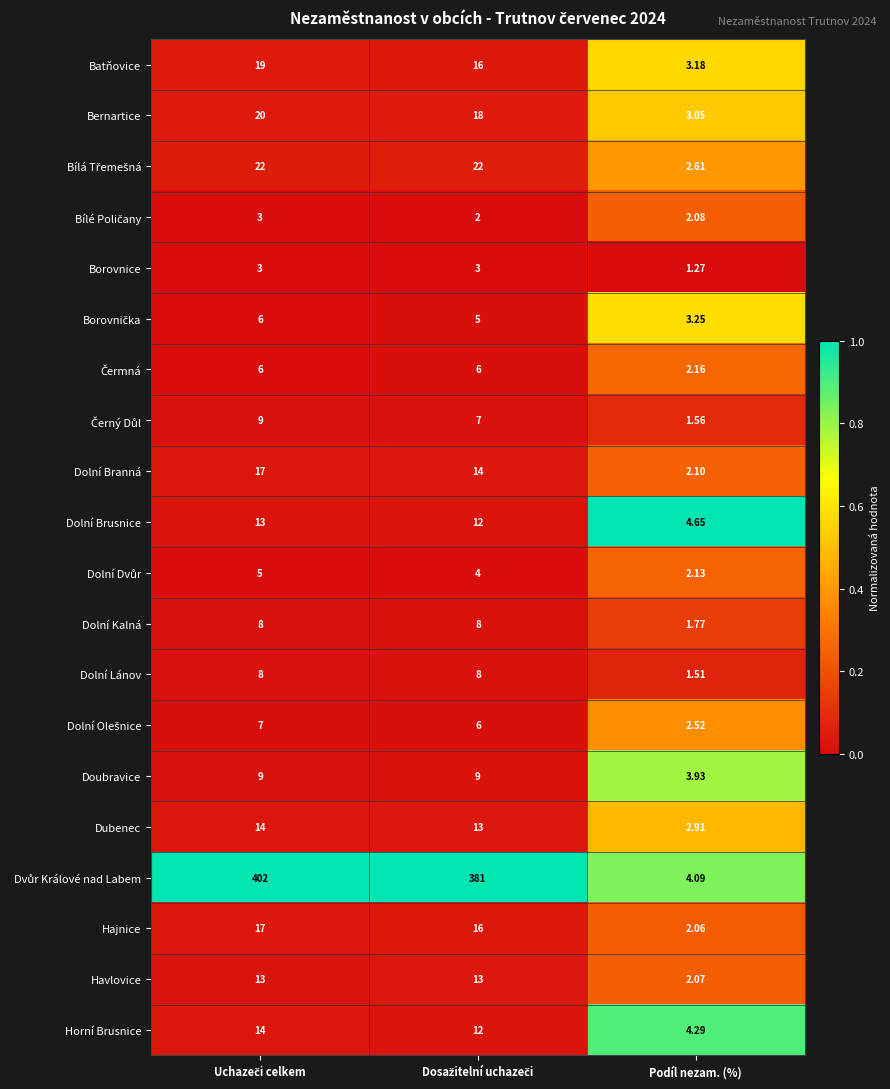

Which category has the lowest value across all series?

Podíl nezam. (%)